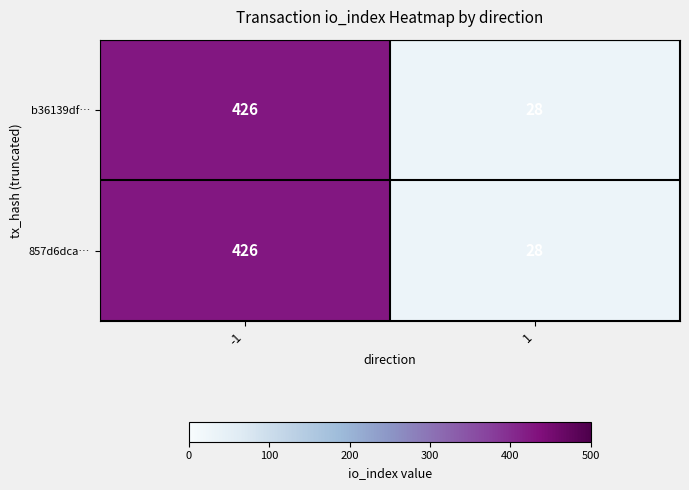

Read the 857d6dca… value at 1, to the nearest 50.

50